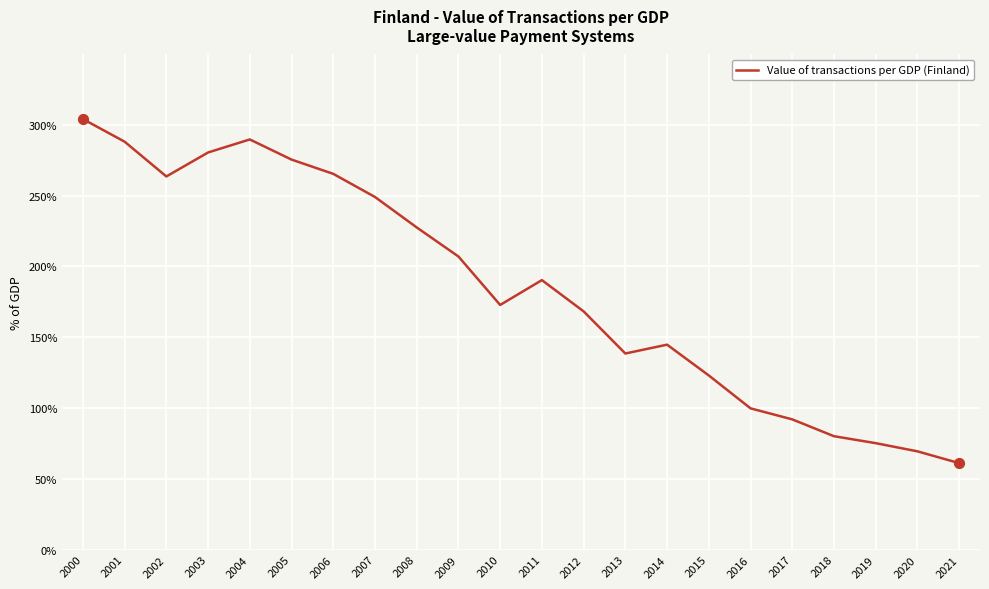

What is the change in value from 2010 to 2019?

-97.6